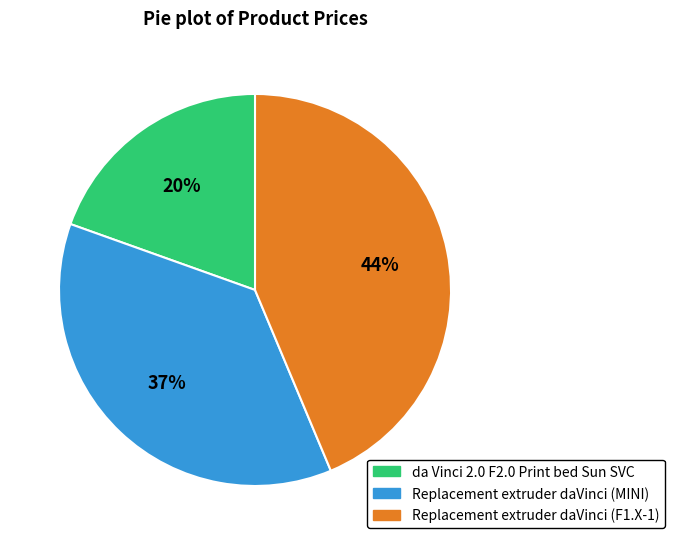

How many slices are in this pie chart?

3